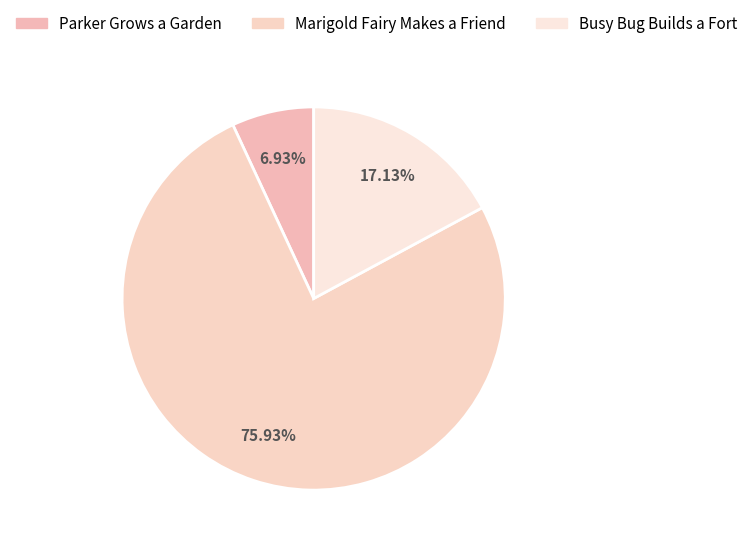

To the nearest percent, what portion does Parker Grows a Garden represent?

7%